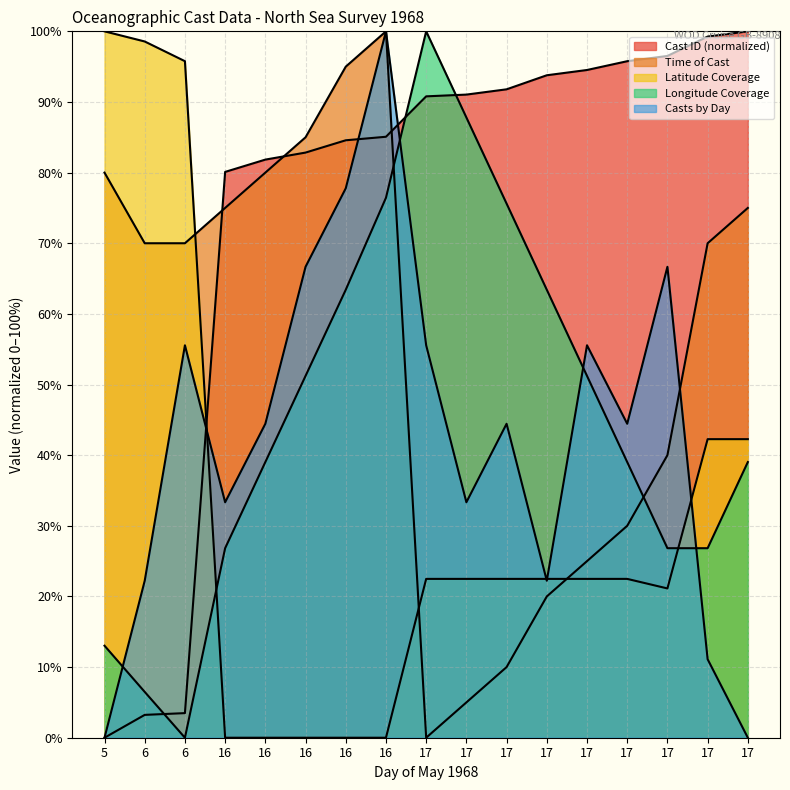

Which series has the largest total across all categories?

Cast ID (normalized)